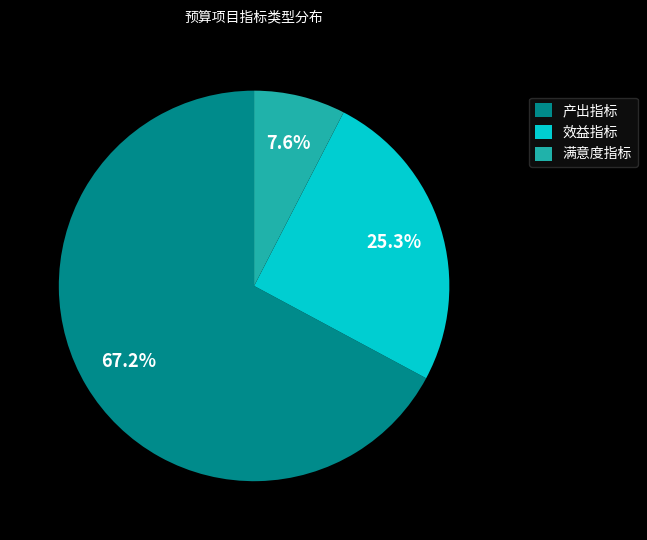

To the nearest percent, what is the combined percentage of 满意度指标 and 效益指标?

33%